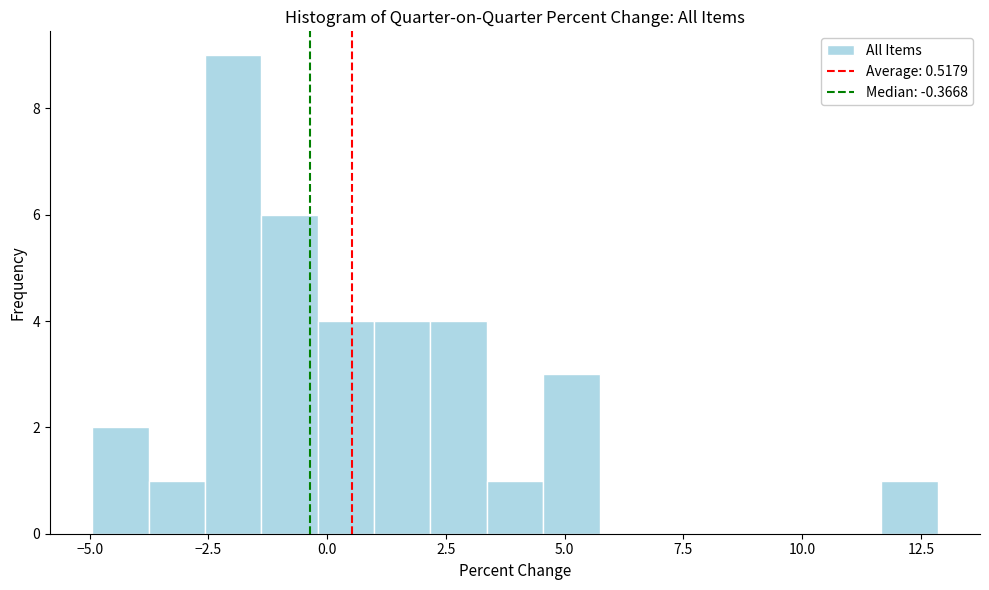

Read against the x-axis, roughly where is the centre of the tallest bar?

-2.0